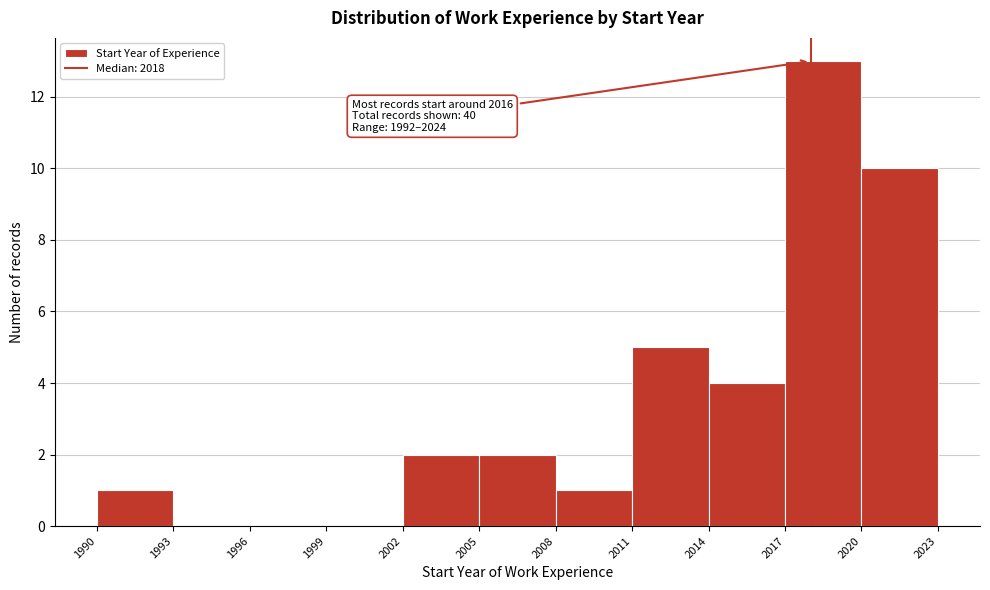

Which range on the x-axis has the tallest bar?

2017 to 2020